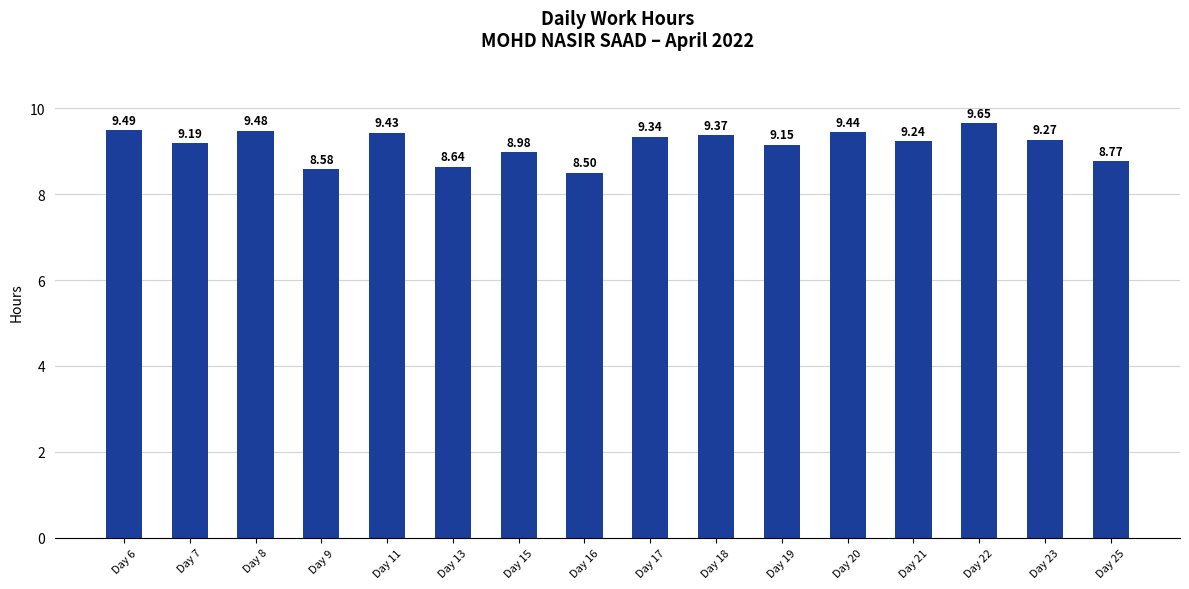

Count the number of values greater than 9.

11